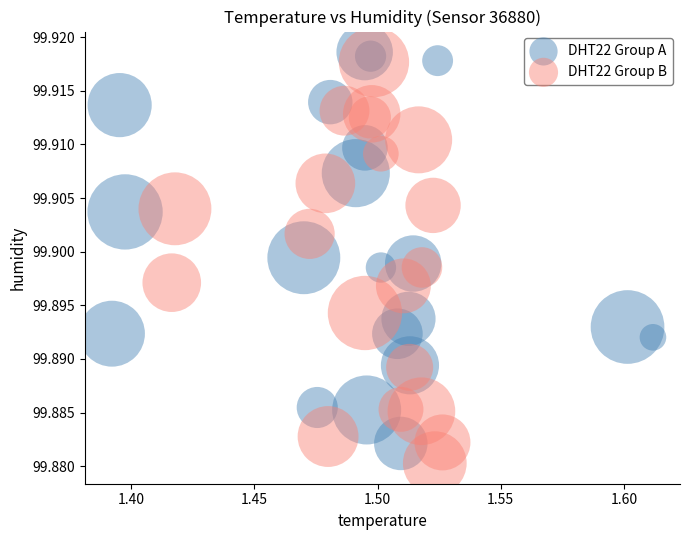

Which series contains the lowest Y value?

DHT22 Group B